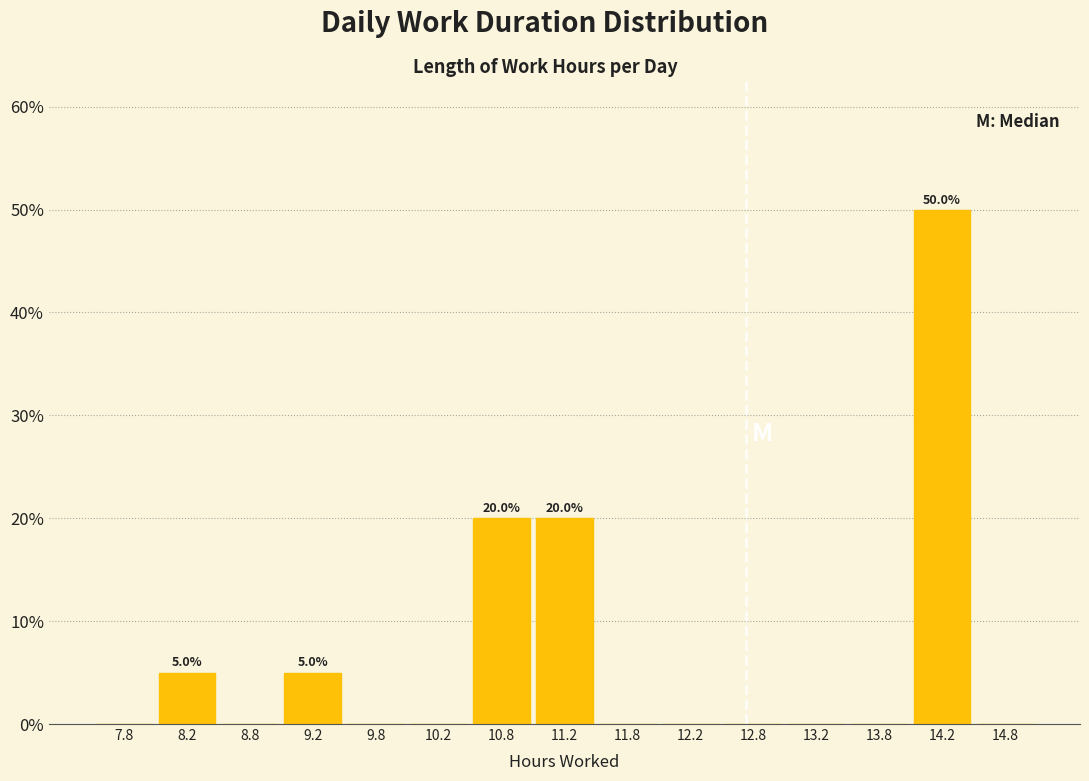

Which range on the x-axis has the tallest bar?

14.0 to 14.5